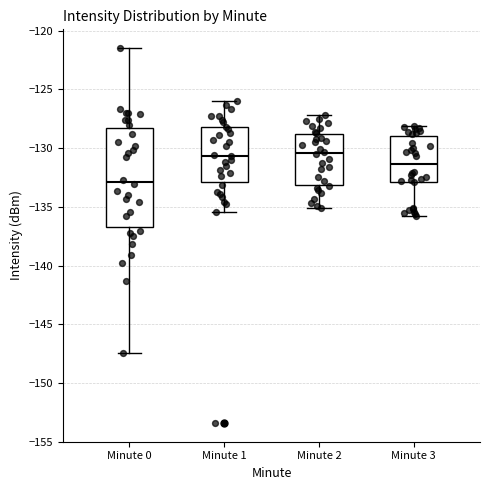

Reading left to right, transcribe this box plot: for each box, give where its median line is, the range the box spans, and where its two whiskers end, as read against the y-axis. The values are not printed on the chart, so give them approximately, as read against the axis.

Minute 0: median -133.0, box -136.5 to -128.0, whiskers -147.5 to -121.5
Minute 1: median -130.5, box -133.0 to -128.0, whiskers -135.5 to -126.0
Minute 2: median -130.5, box -133.0 to -129.0, whiskers -135.0 to -127.0
Minute 3: median -131.5, box -133.0 to -129.0, whiskers -136.0 to -128.0